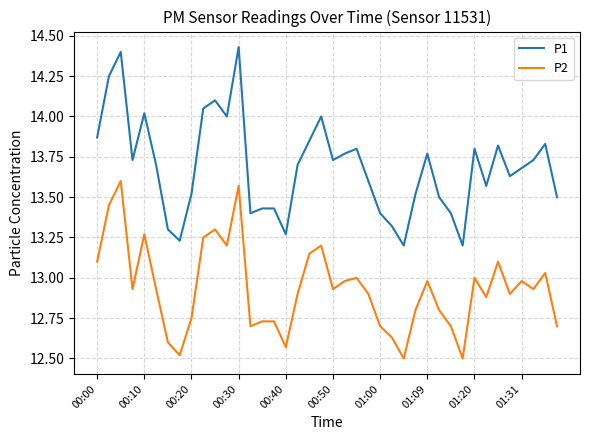

What is the minimum value for P2?

12.5